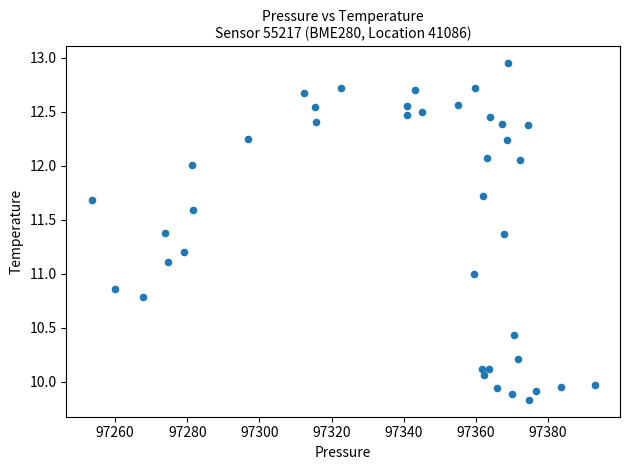

What is the range of Y values (max minus min)?

3.1